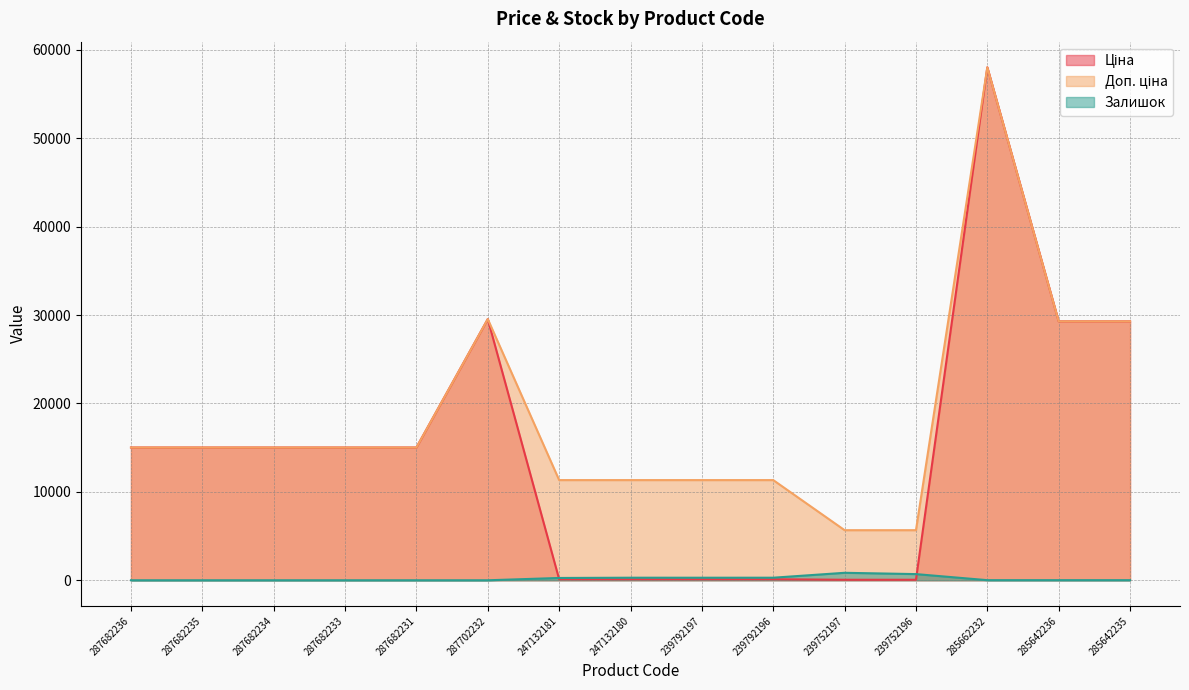

What is the value of the Доп. ціна point at the 3rd from the left?

15019.2